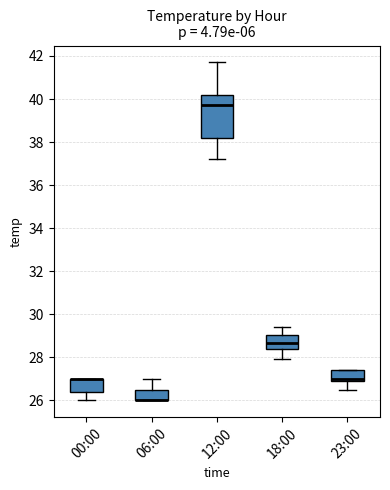

Where does the median line of the box for 23:00 sit on the y-axis? The values are not printed on the chart, so give them approximately, as read against the axis.

27.0